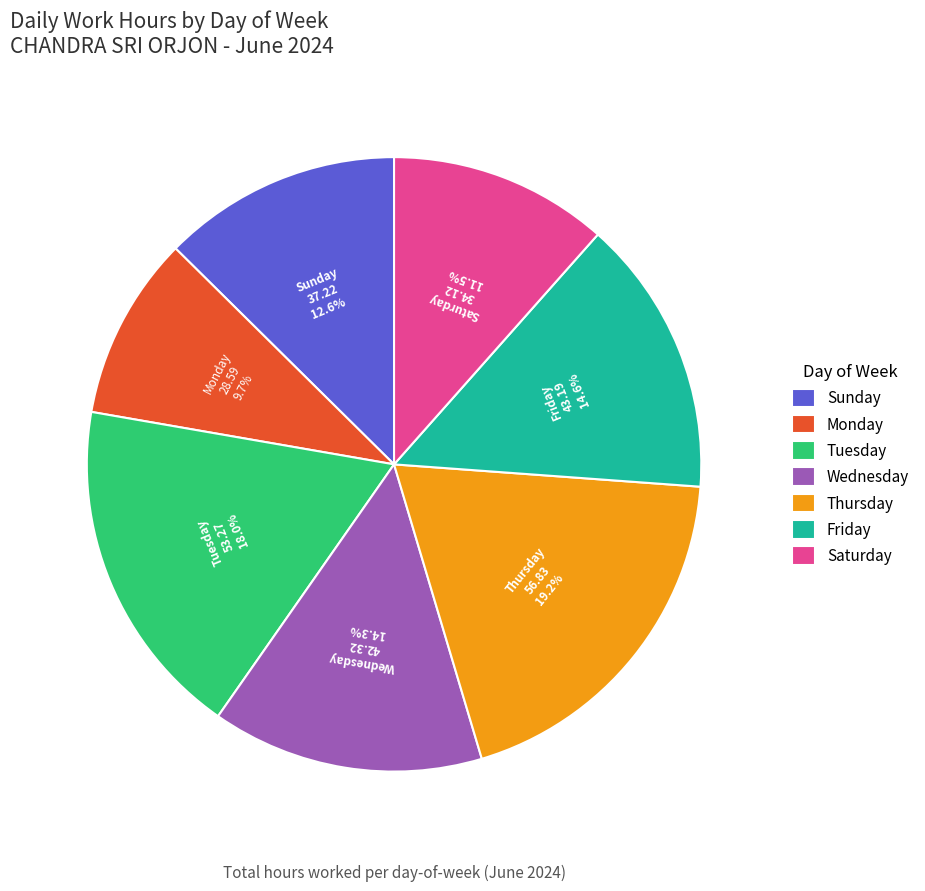

How many segments does this pie chart have?

7